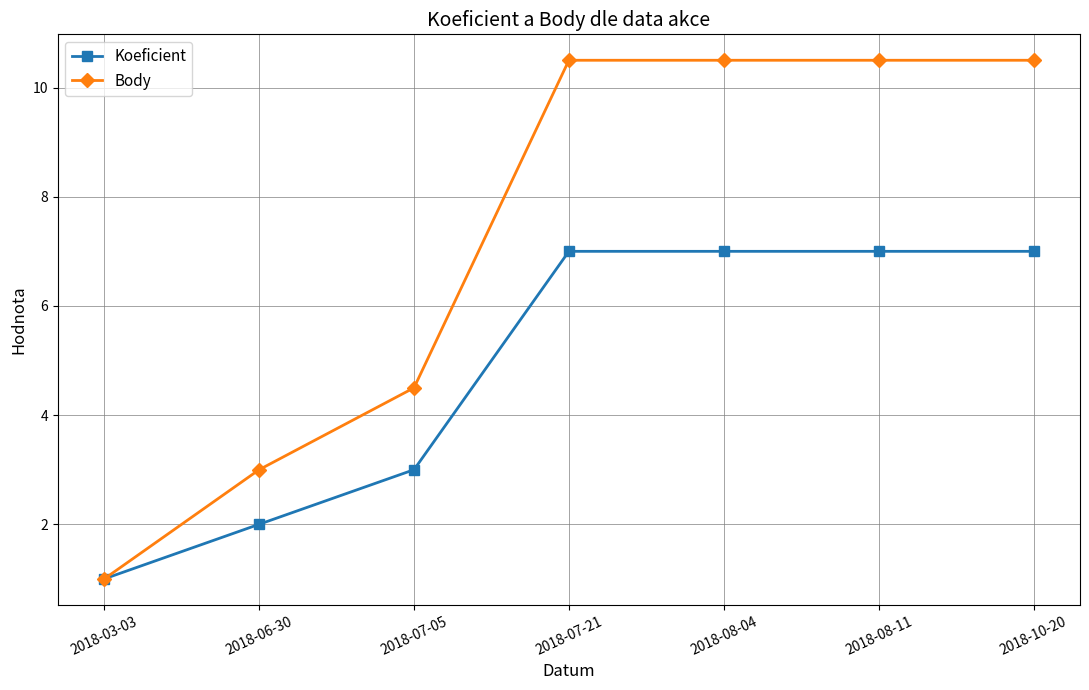

True or false: Koeficient has a value of 7.0 at 2018-10-20.

True